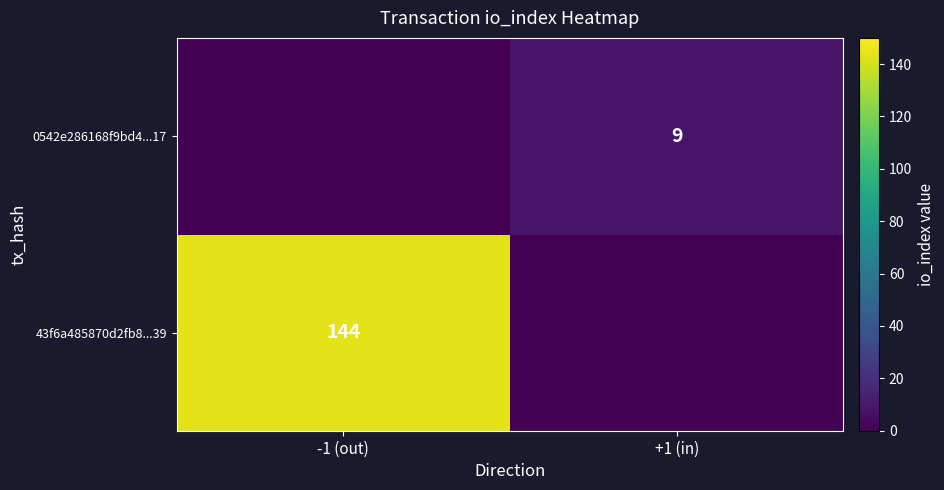

Between +1 (in) and -1 (out), which is larger?

-1 (out)